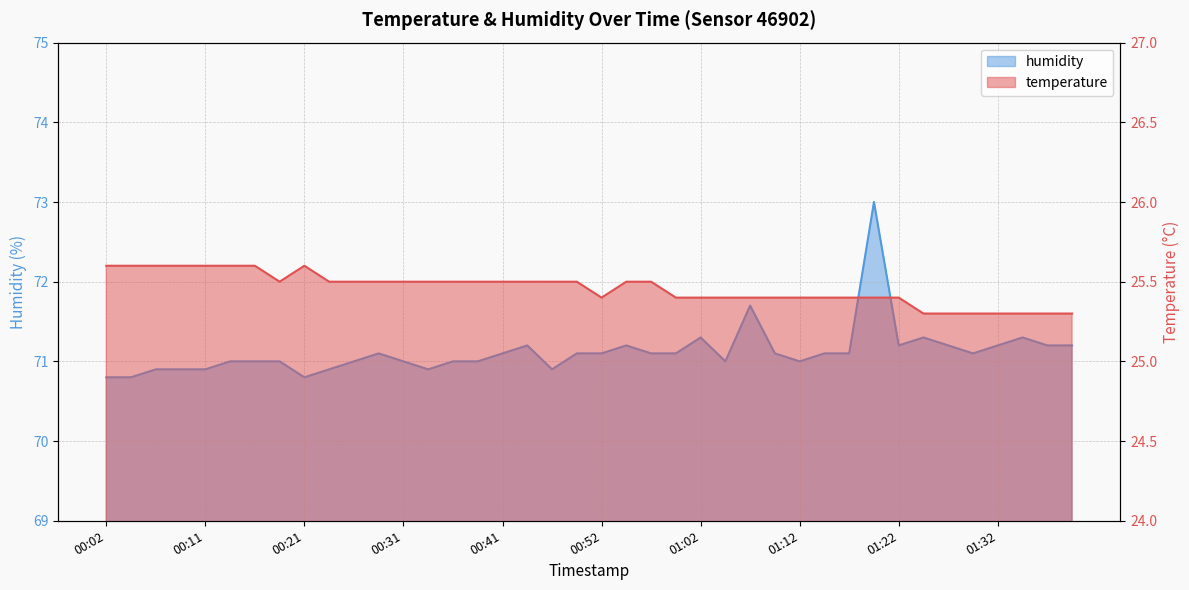

True or false: temperature and humidity intersect in this chart.

False